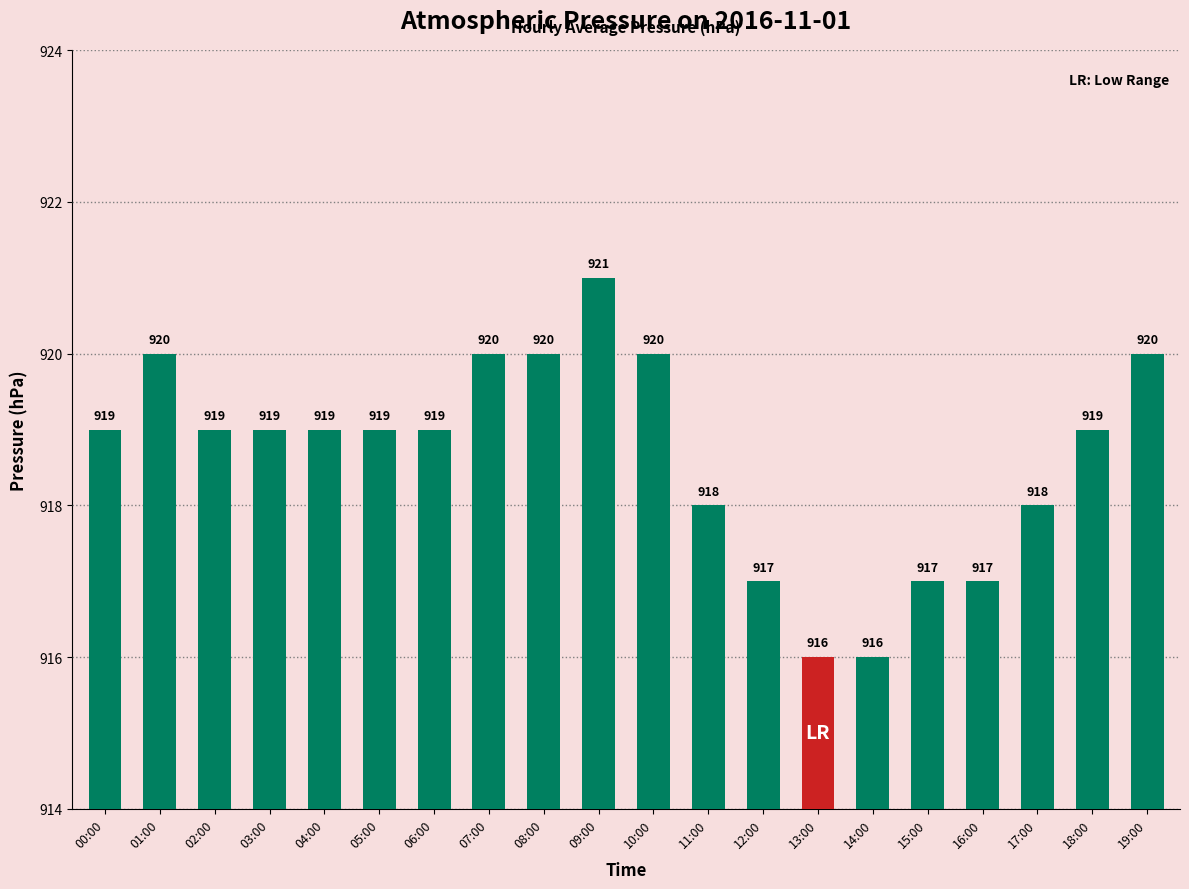

Between 11:00 and 13:00, which is larger?

11:00